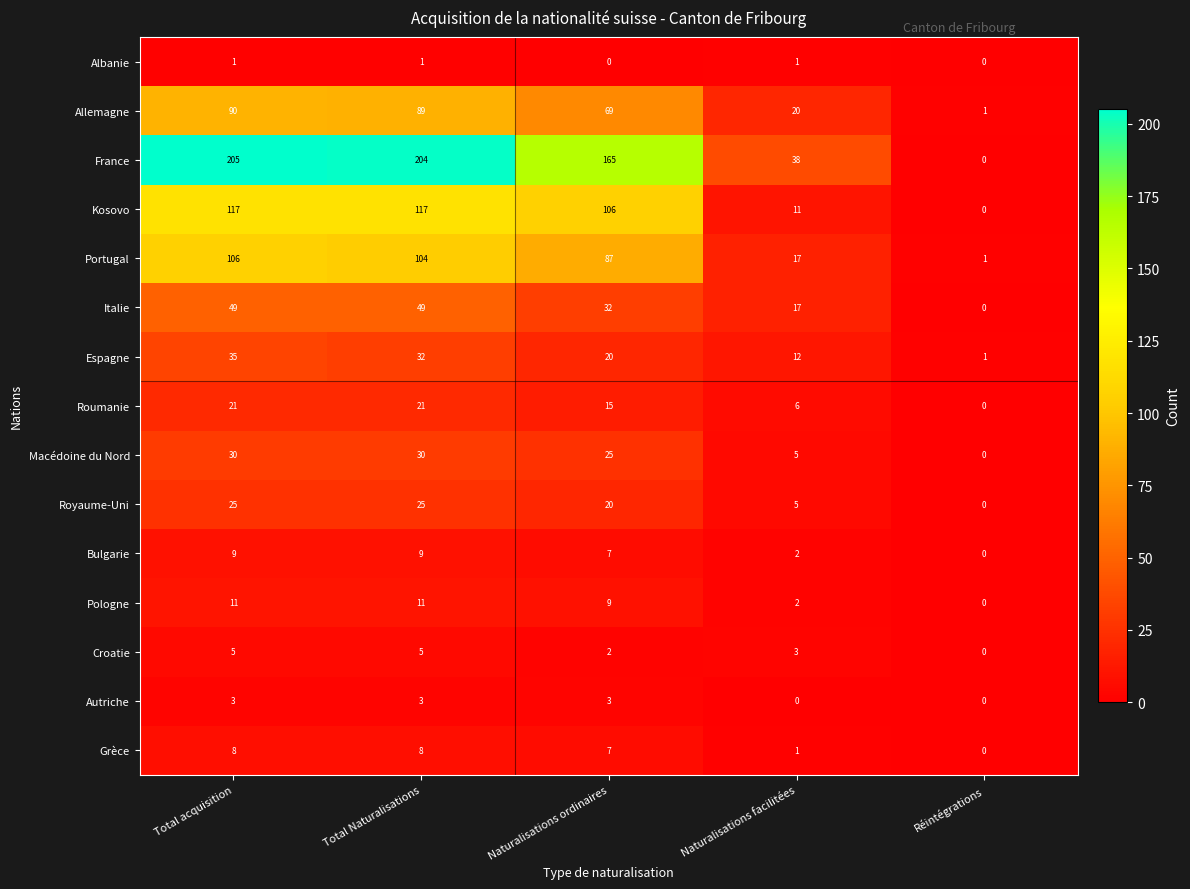

What is the sum of all Kosovo values?

351